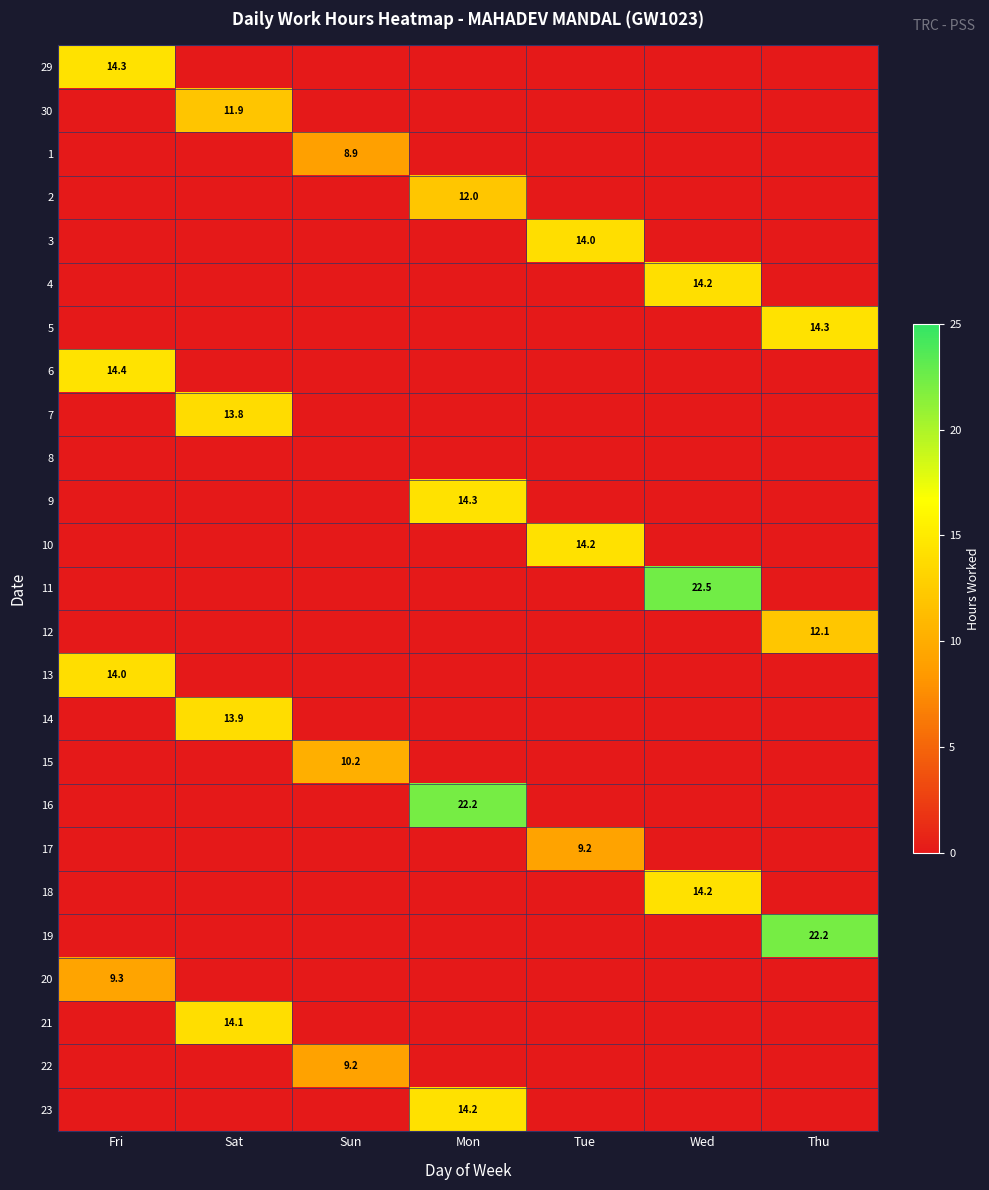

The 14 series shows 13.9 at Sat. True or false?

True